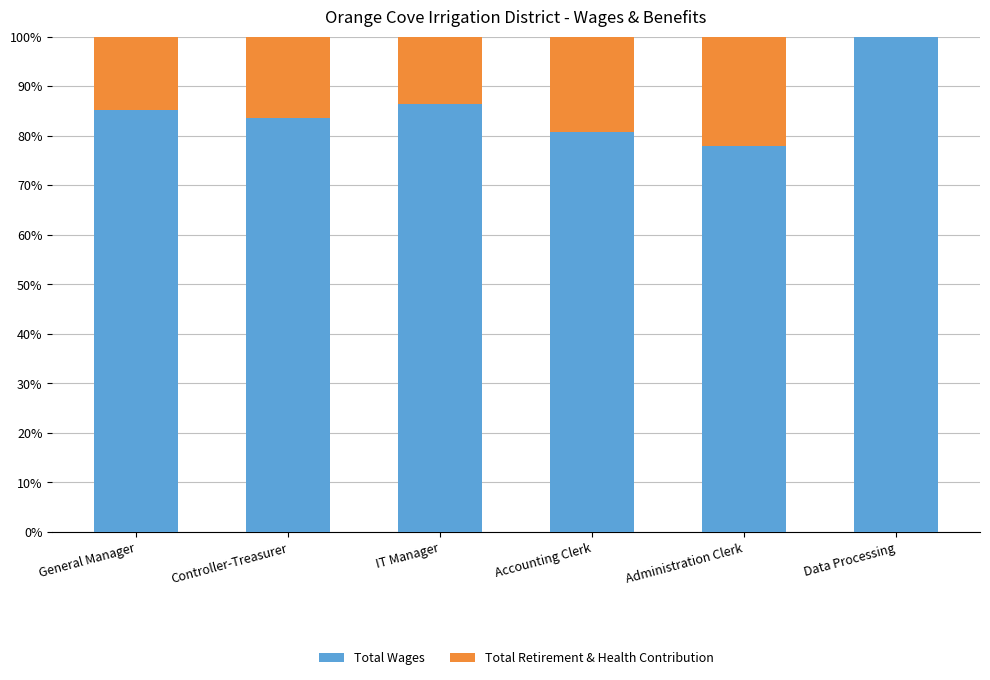

What is the maximum value for Total Wages?

100.0